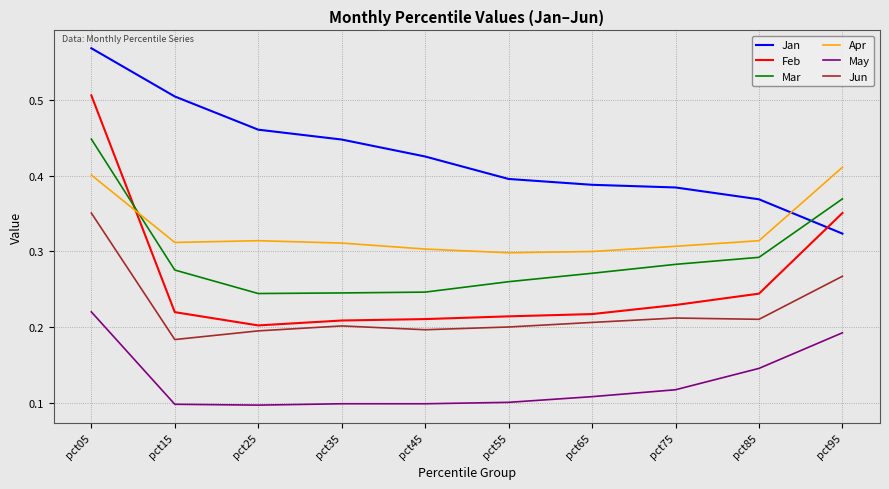

True or false: Jun and May cross at least once.

False